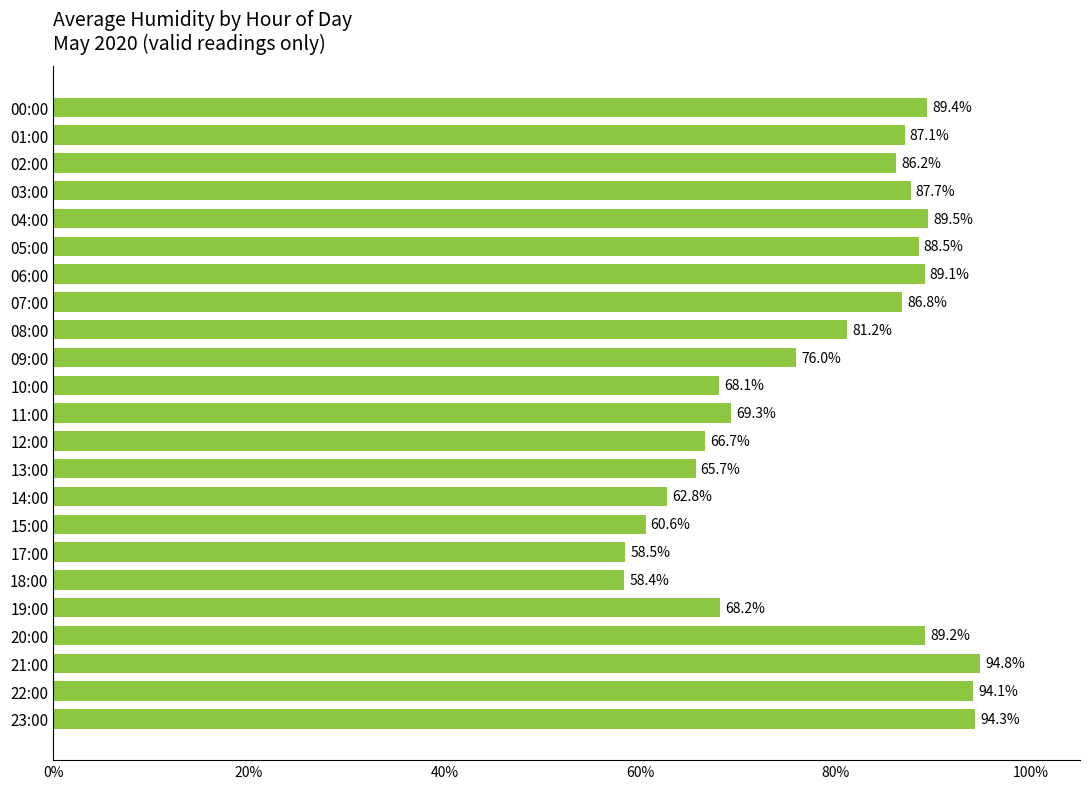

Are the bars horizontal?

Yes